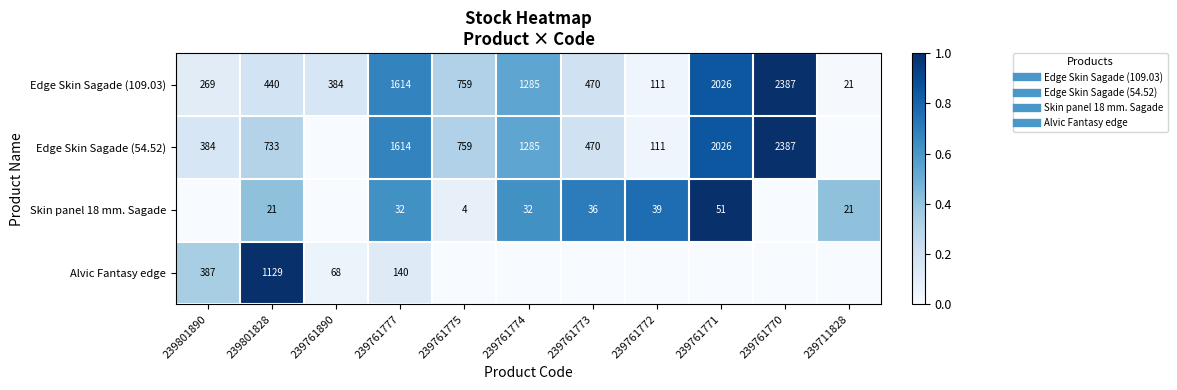

How many data points does each series have?

11